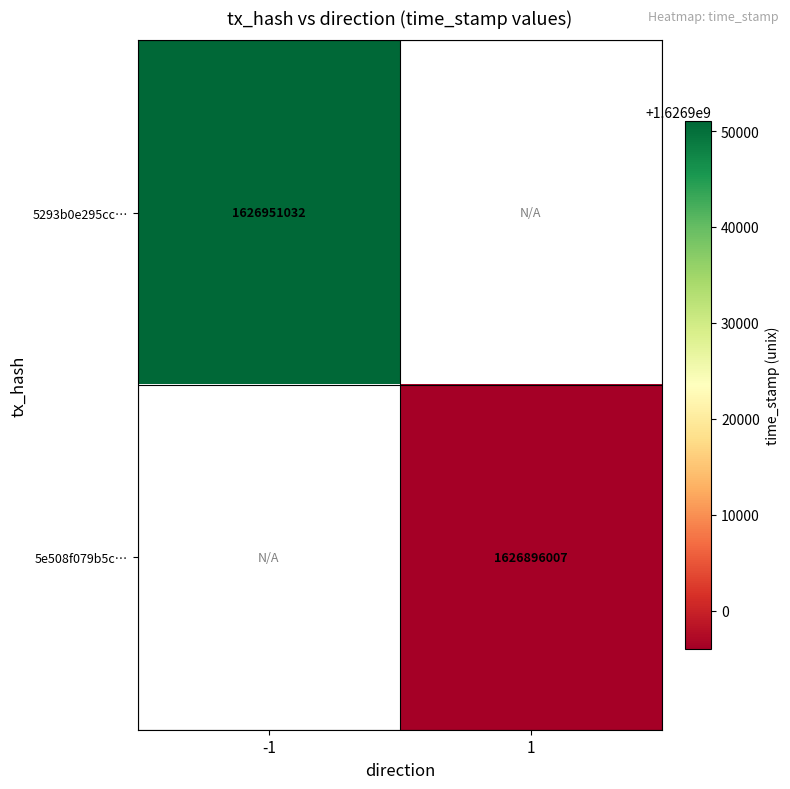

Is it true that 5e508f079b5c… equals 1626896007 at 1?

True